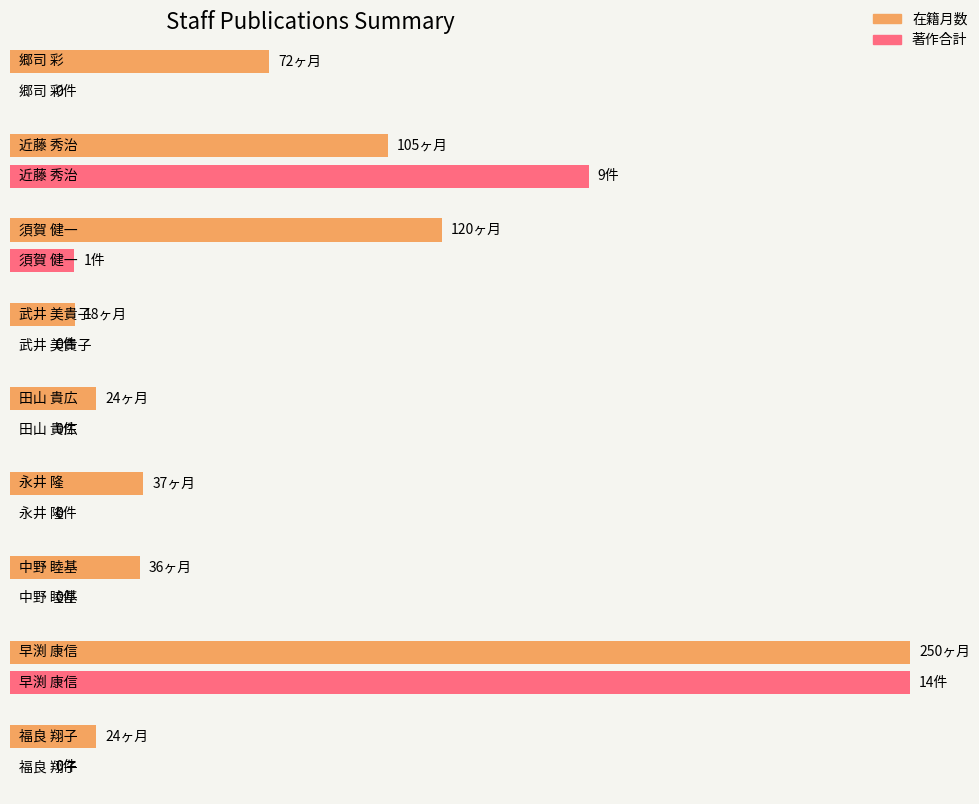

The 著作合計 series shows 1 at 須賀 健一. True or false?

False